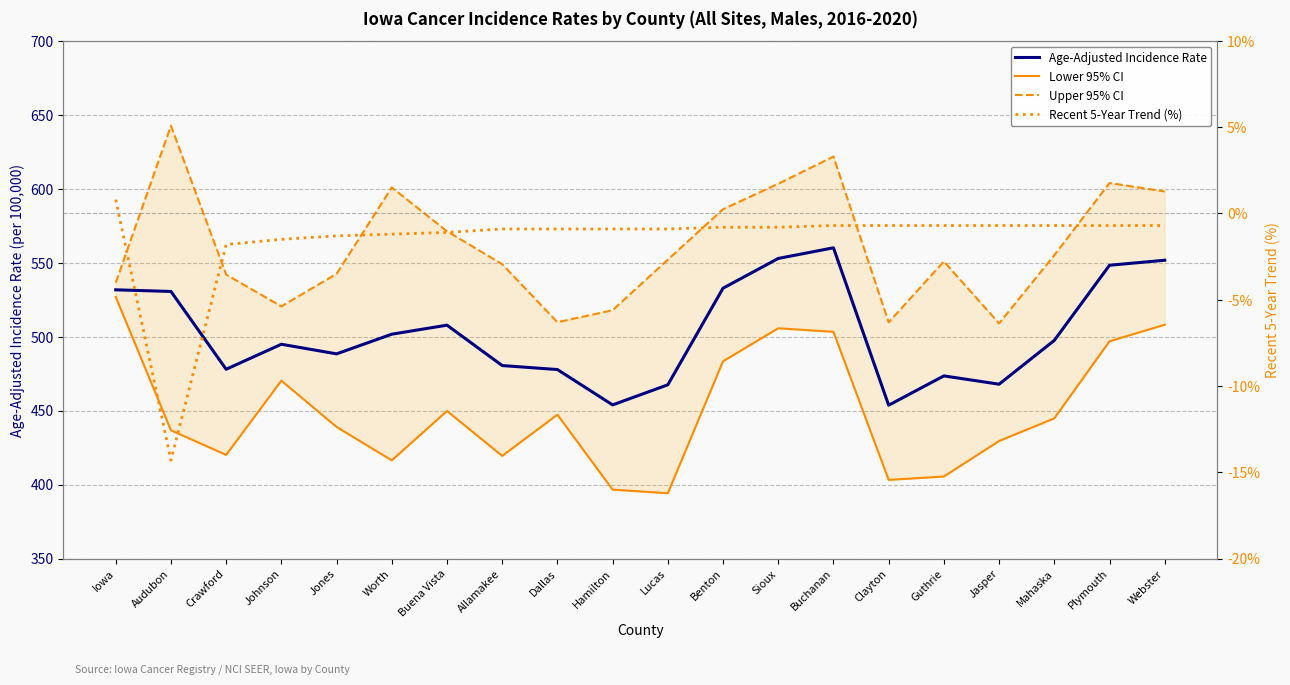

True or false: Lower 95% CI and Recent 5-Year Trend (%) intersect in this chart.

False